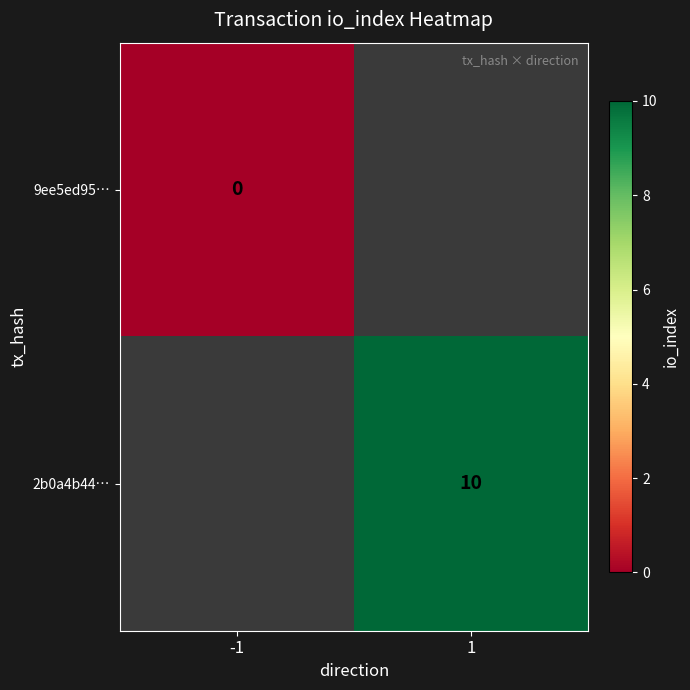

Is the value of 9ee5ed95… at -1 greater than the value of 2b0a4b44… at 1?

No